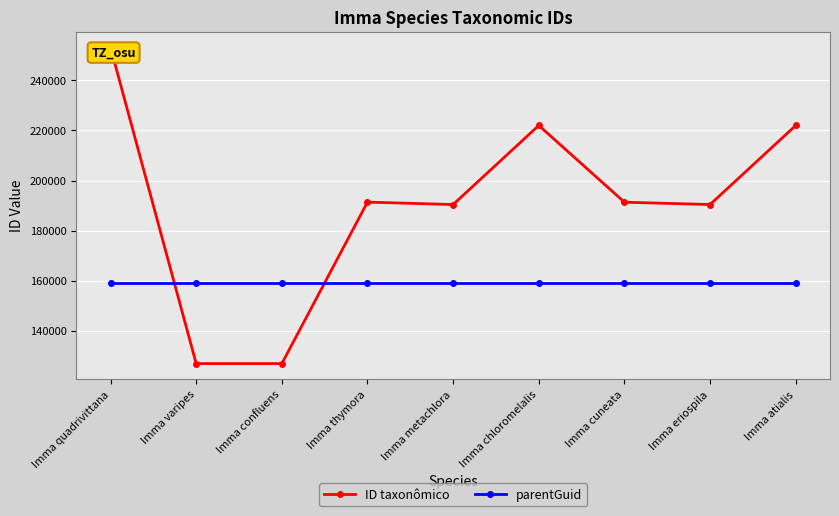

Rank the series at Imma atialis from lowest to highest value.

parentGuid, ID taxonômico